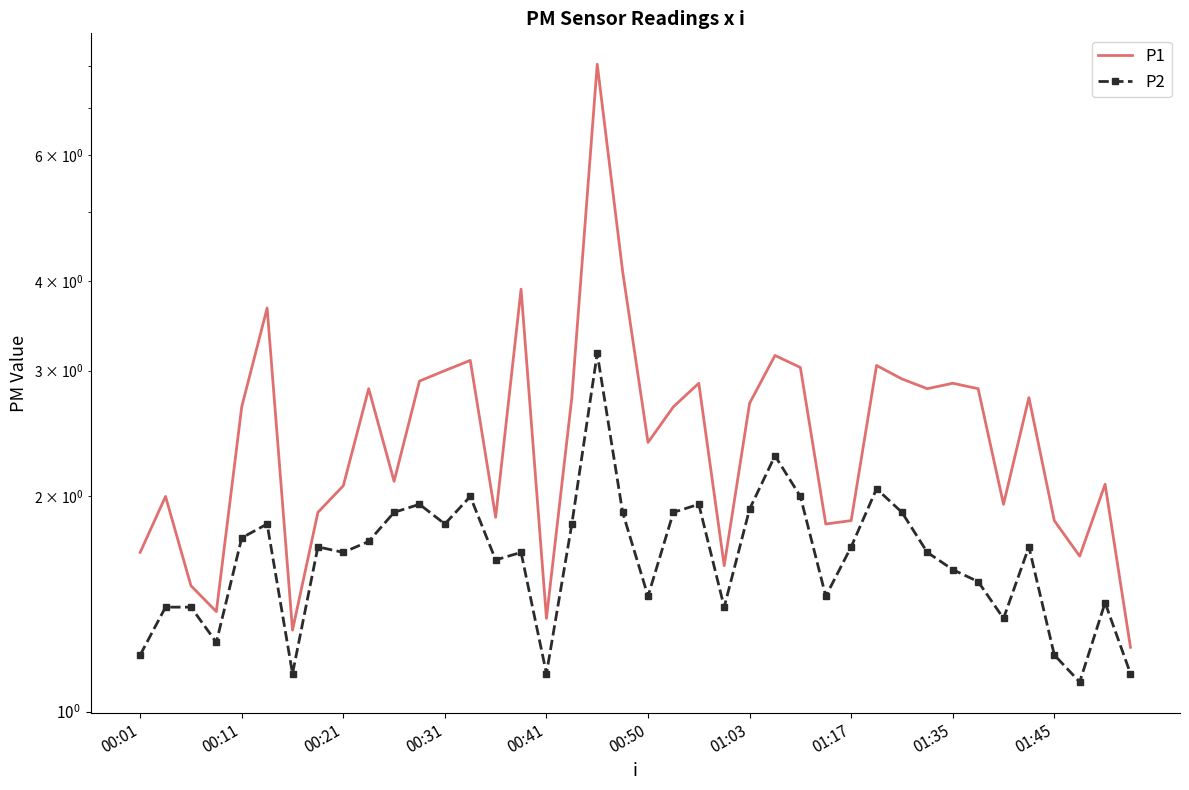

At which label does P2 reach its peak?

18